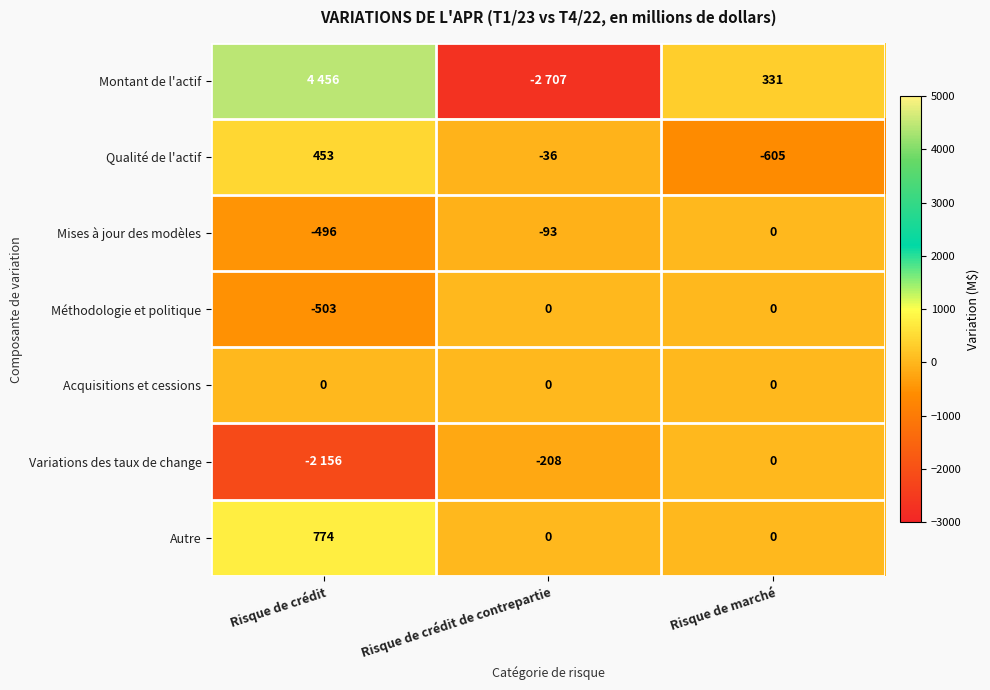

How many values in the Autre series exceed 0?

1